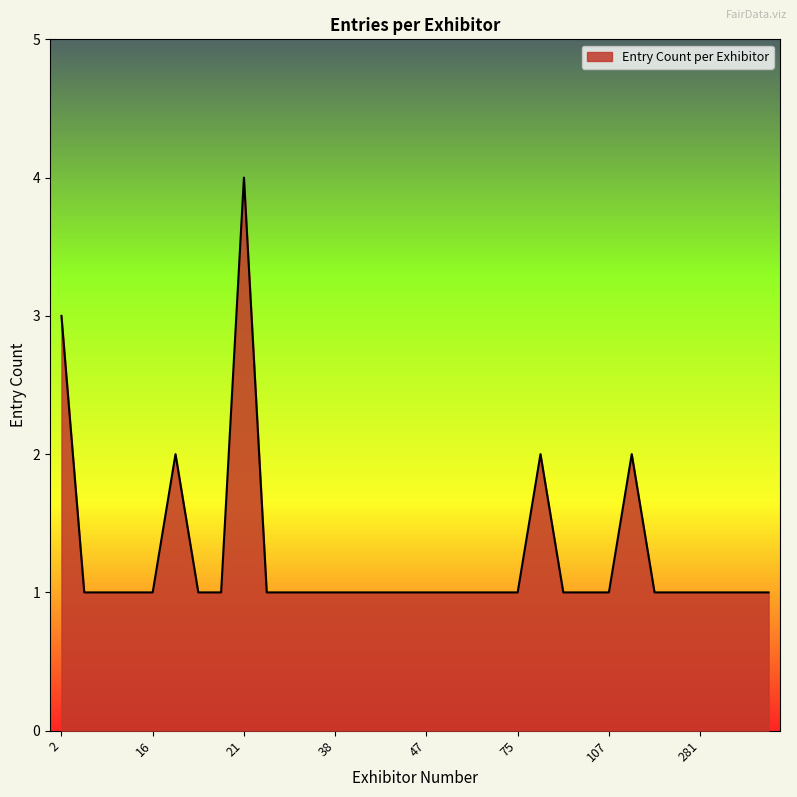

What is the difference between the maximum and minimum values?

3